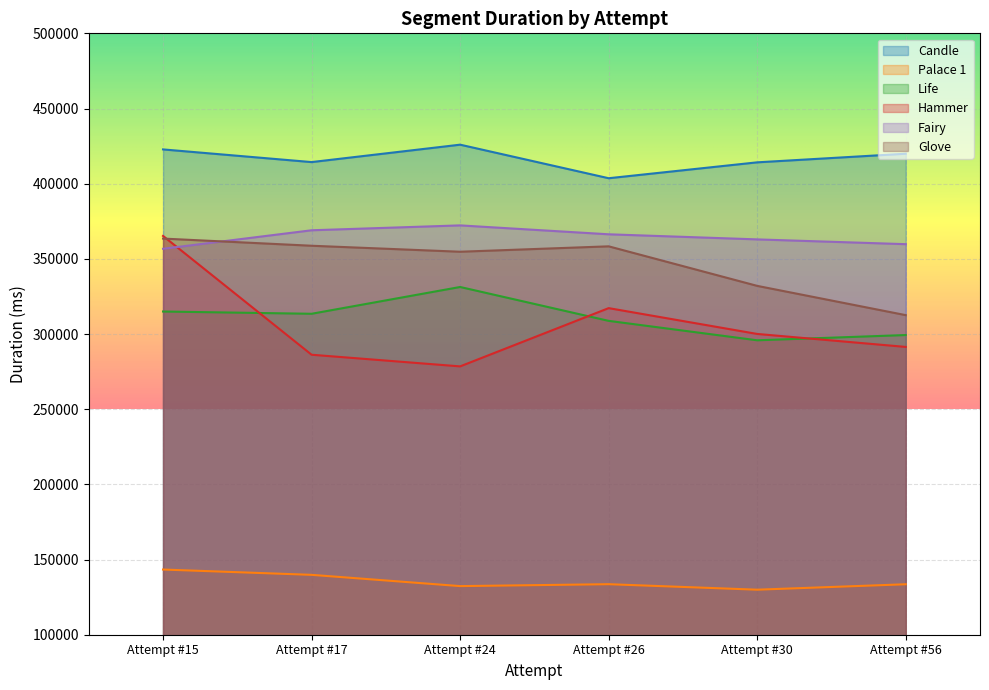

Which series has the largest total across all categories?

Candle